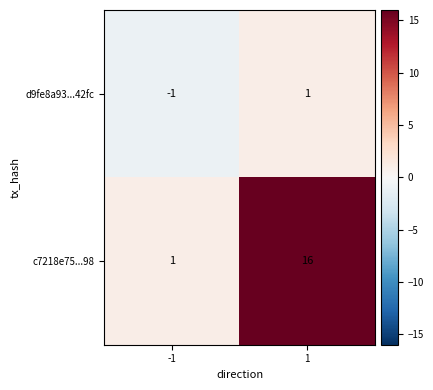

Between -1 and 1, which series saw the biggest shift?

c7218e75...98